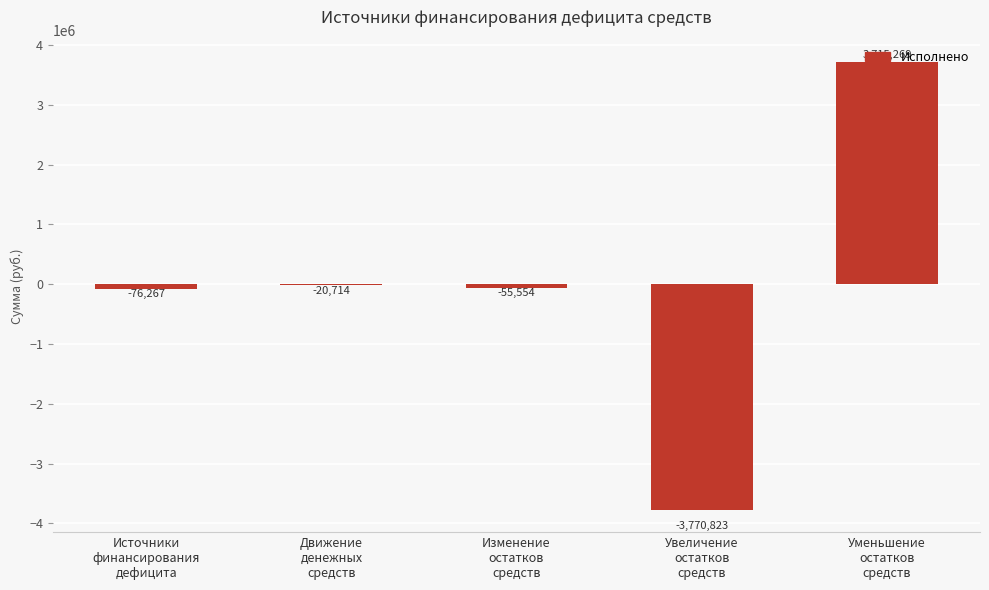

How many values are above zero?

1